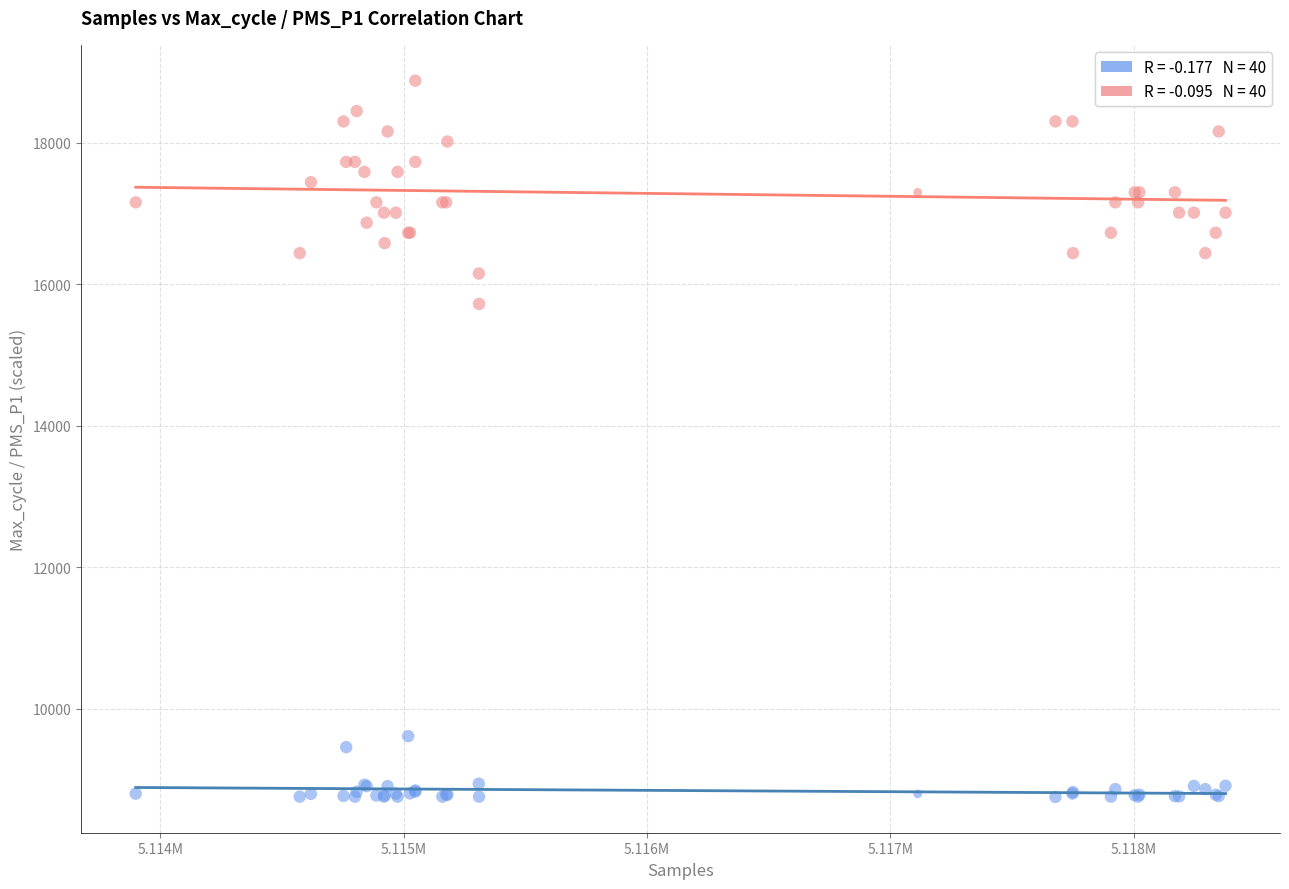

Across all series, what Y value is closest to 13816?

15721.9